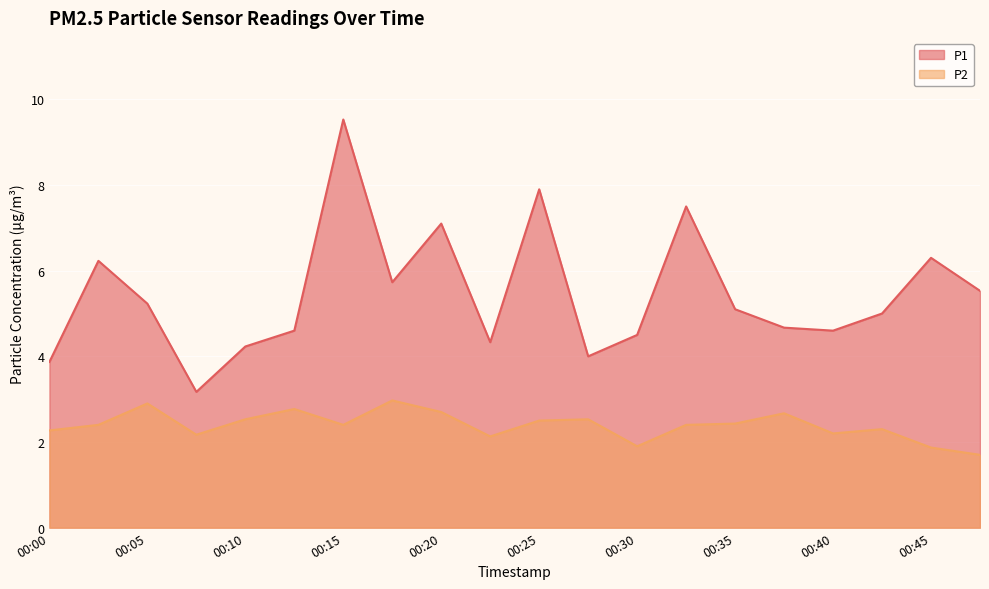

Where does the P2 series first go above 2?

00:00